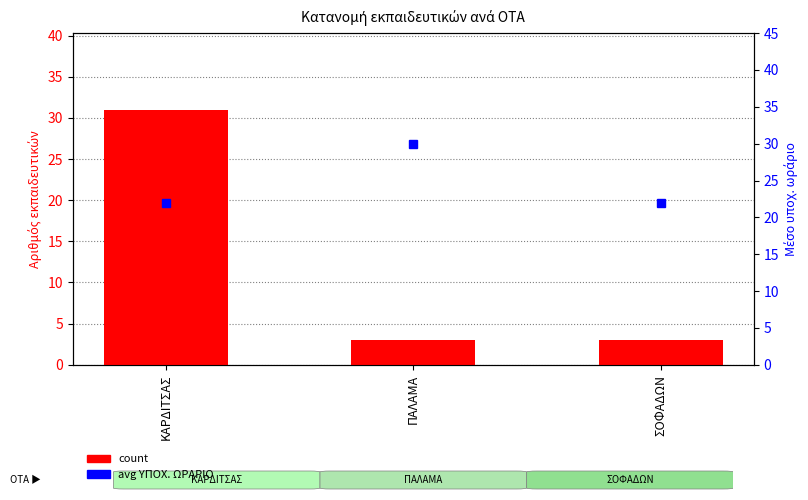

Does the chart contain stacked bars?

No